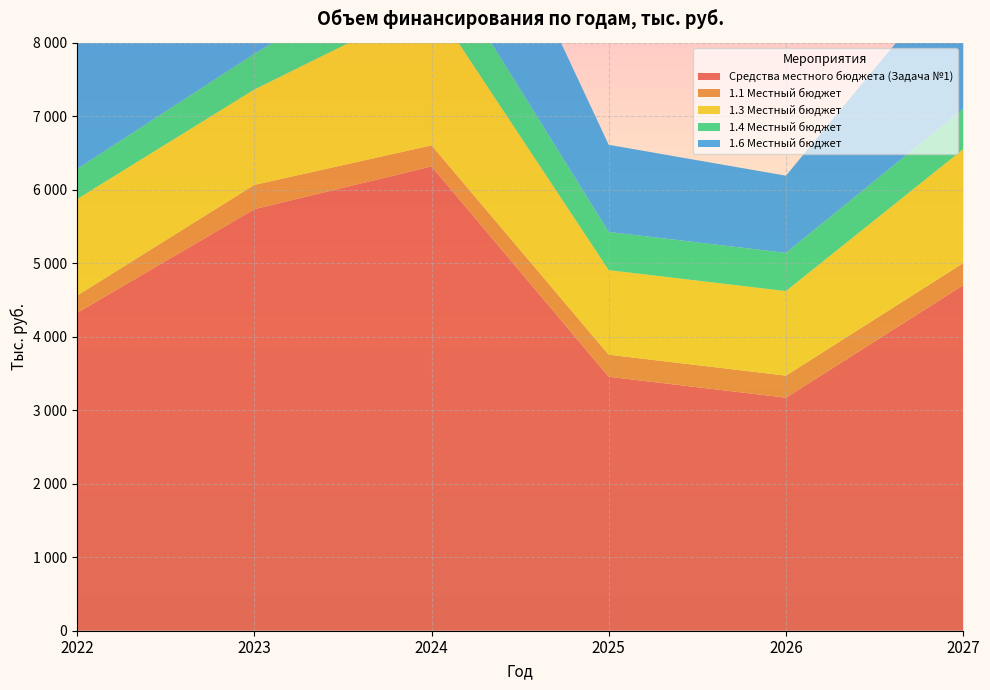

Reading right to left, extract all data points from this chart.

Средства местного бюджета (Задача №1): 4700.1	3170.1	3455.1	6315.8	5734.1	4324.3
1.1 Местный бюджет: 300.0	300.0	300.0	286.7	330.4	235.0
1.3 Местный бюджет: 1550.0	1150.0	1150.0	1950.0	1298.1	1313.0
1.4 Местный бюджет: 550.0	520.0	520.0	755.0	485.0	410.0
1.6 Местный бюджет: 2000.0	1050.0	1185.0	2455.0	2195.0	2166.0